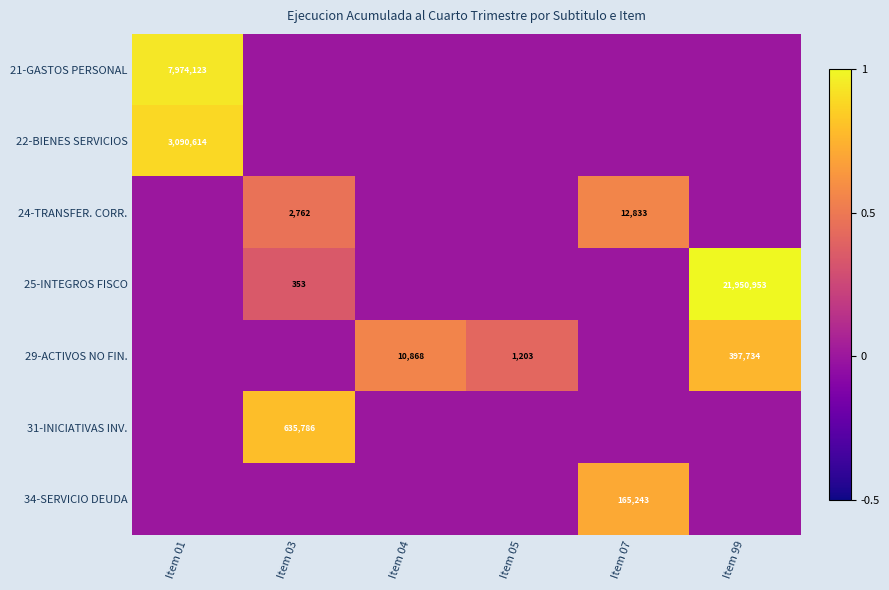

True or false: 21-GASTOS PERSONAL has a value of 12843621 at Item 01.

False